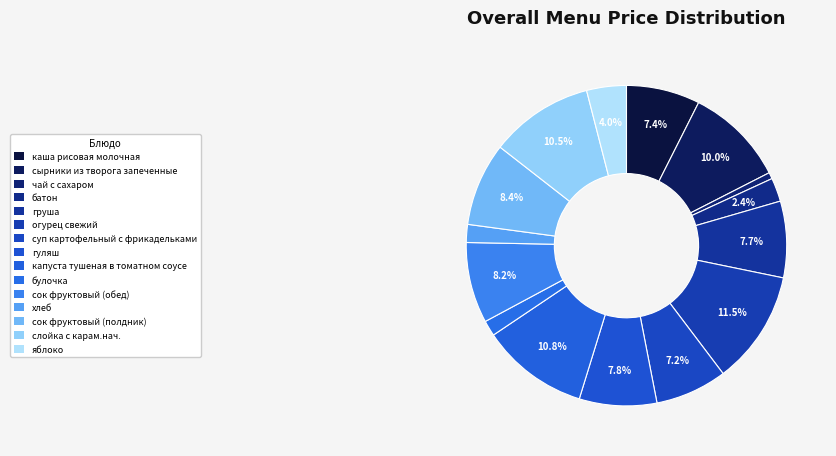

How many slices are in this pie chart?

15